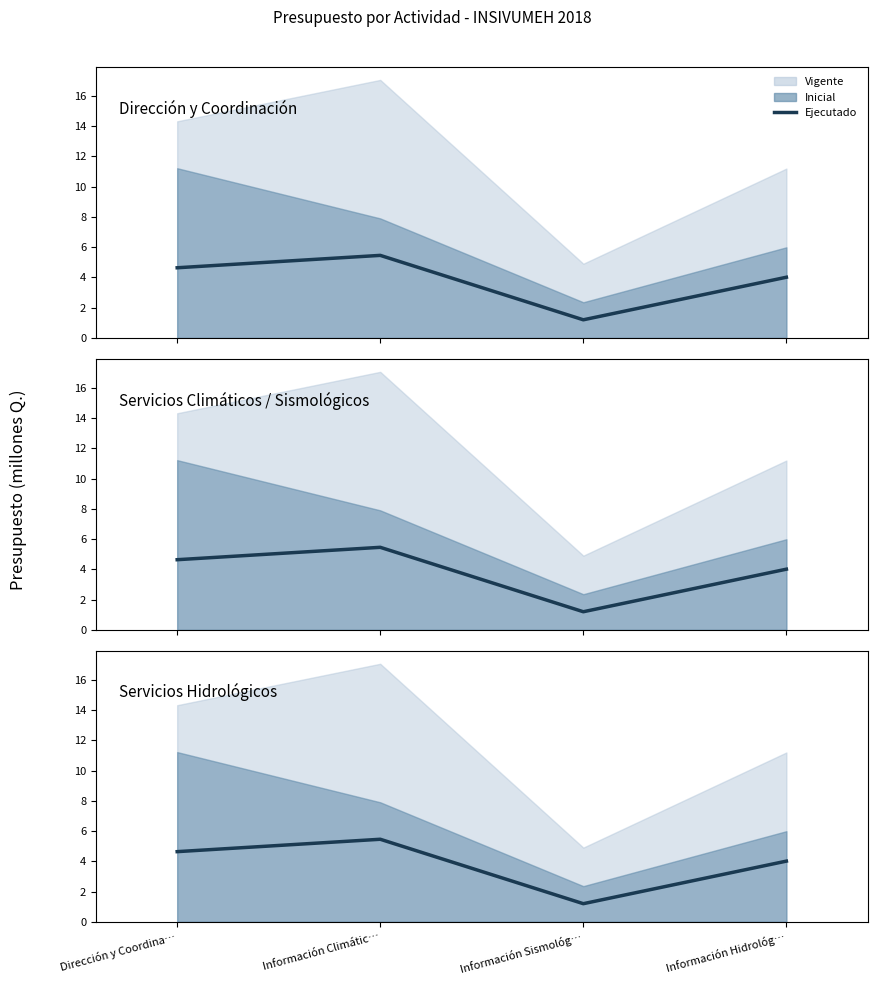

At which label does the data first exceed 4?

Dirección y Coordina…